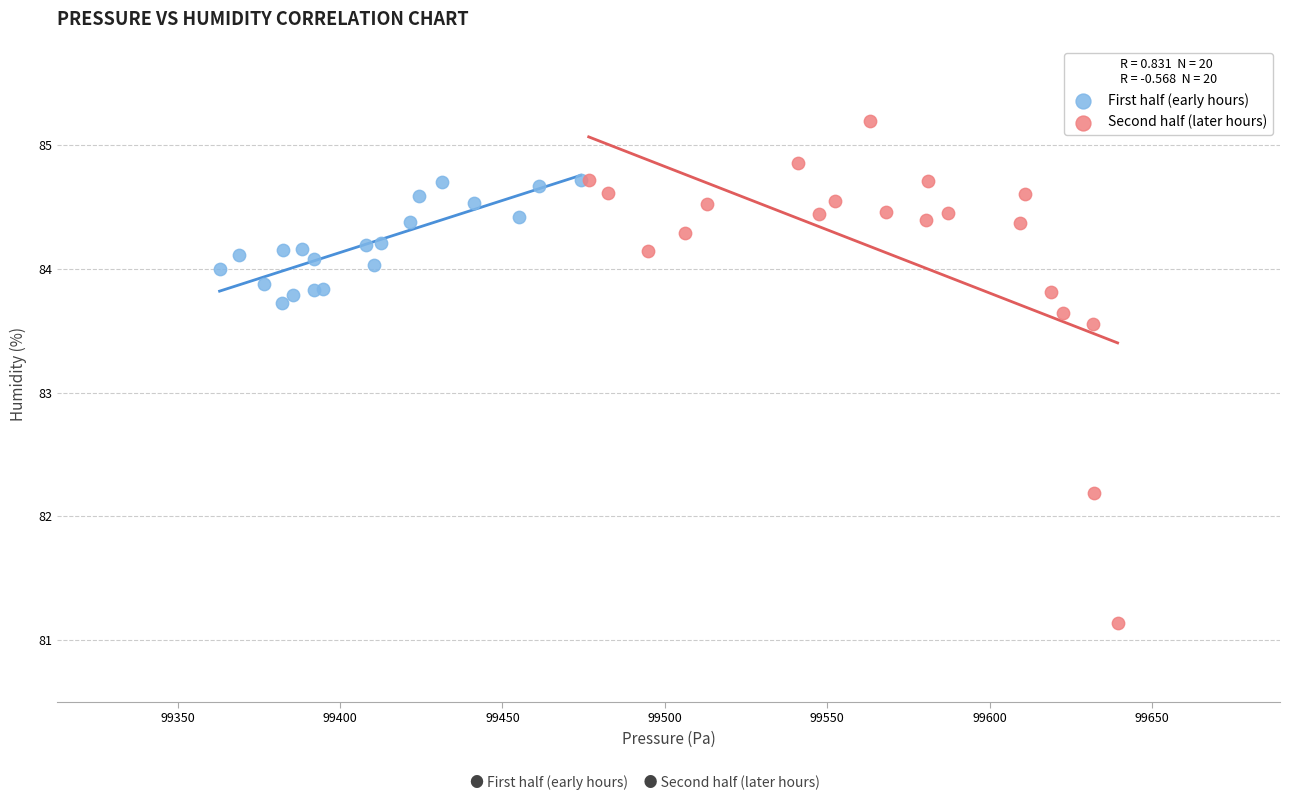

Which series contains the highest Y value?

Second half (later hours)